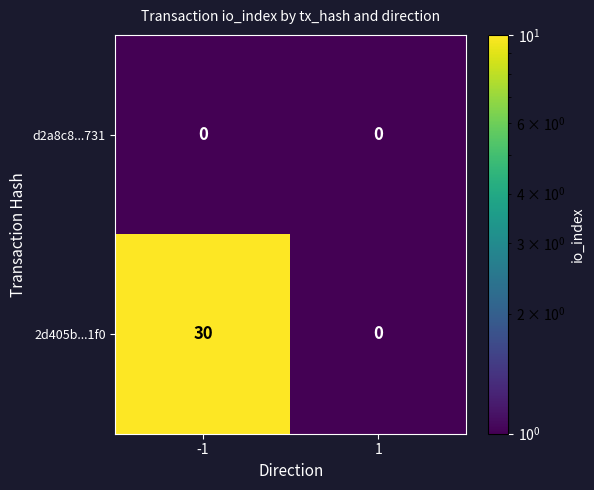

What is the difference between the highest and lowest values at -1?

30